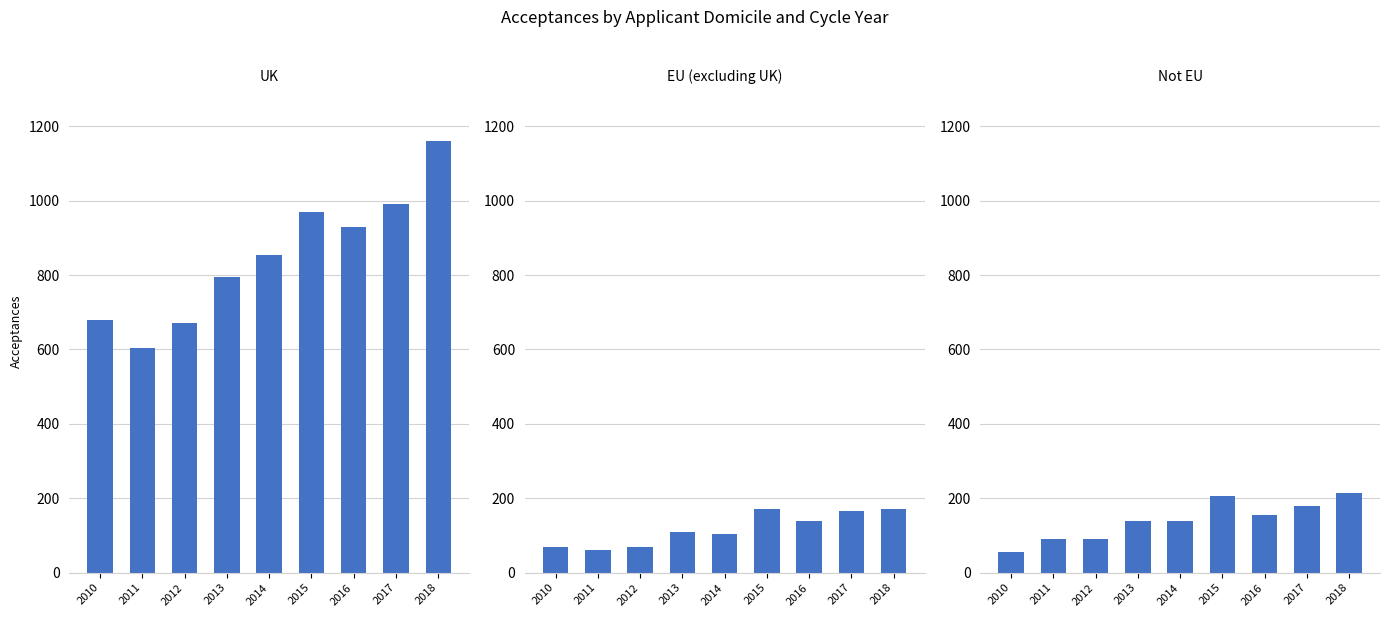

What are all the series names shown in the legend?

UK, EU (excluding UK), Not EU